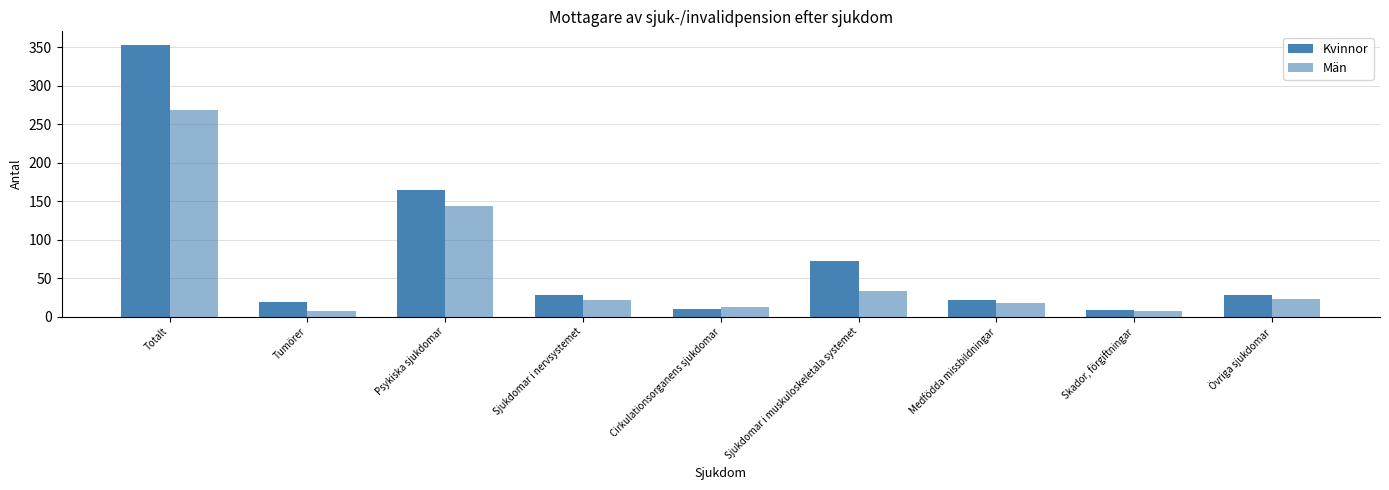

Which series has the largest total across all categories?

Kvinnor